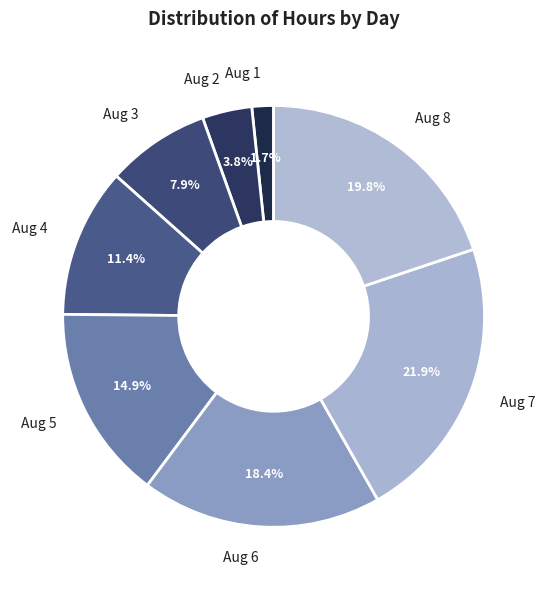

How many segments does this pie chart have?

8